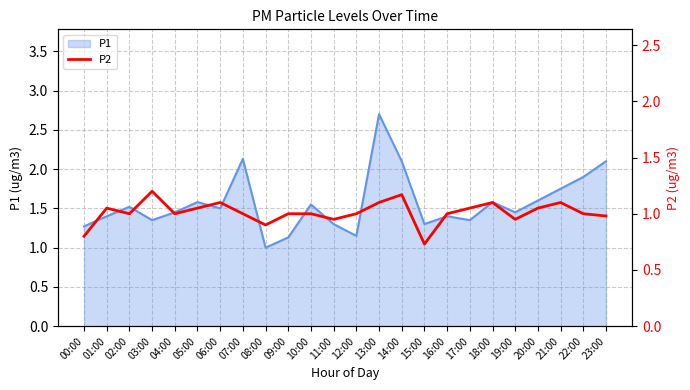

True or false: P1 has a value of 1.9 at 22:00.

True